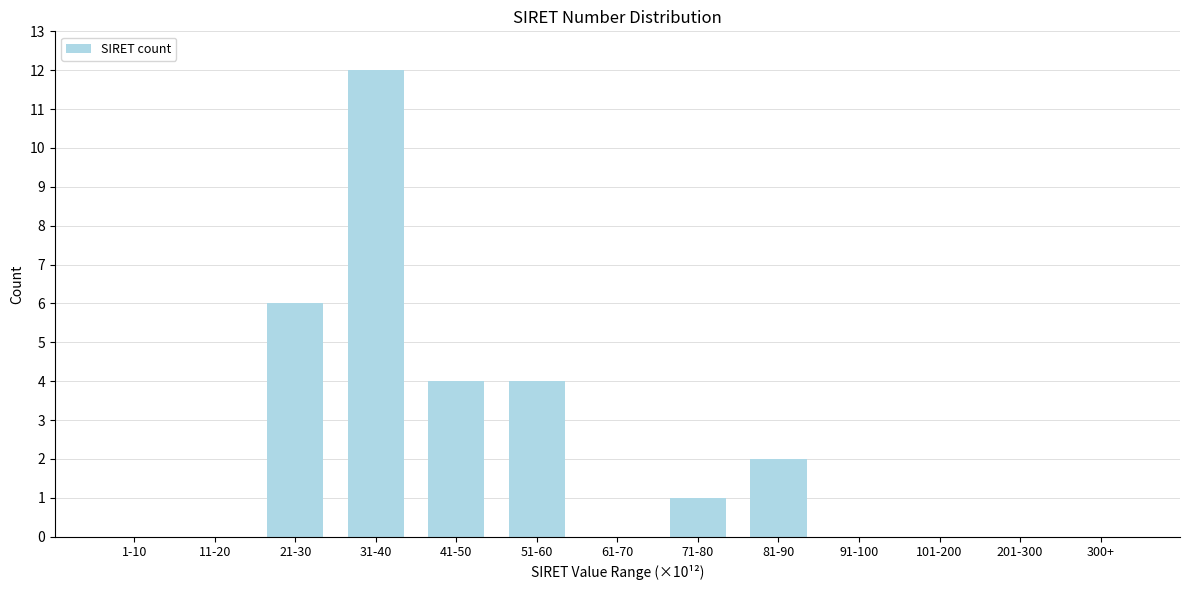

Reading left to right, extract all data points from this chart.

1-10=0	11-20=0	21-30=6	31-40=12	41-50=4	51-60=4	61-70=0	71-80=1	81-90=2	91-100=0	101-200=0	201-300=0	300+=0